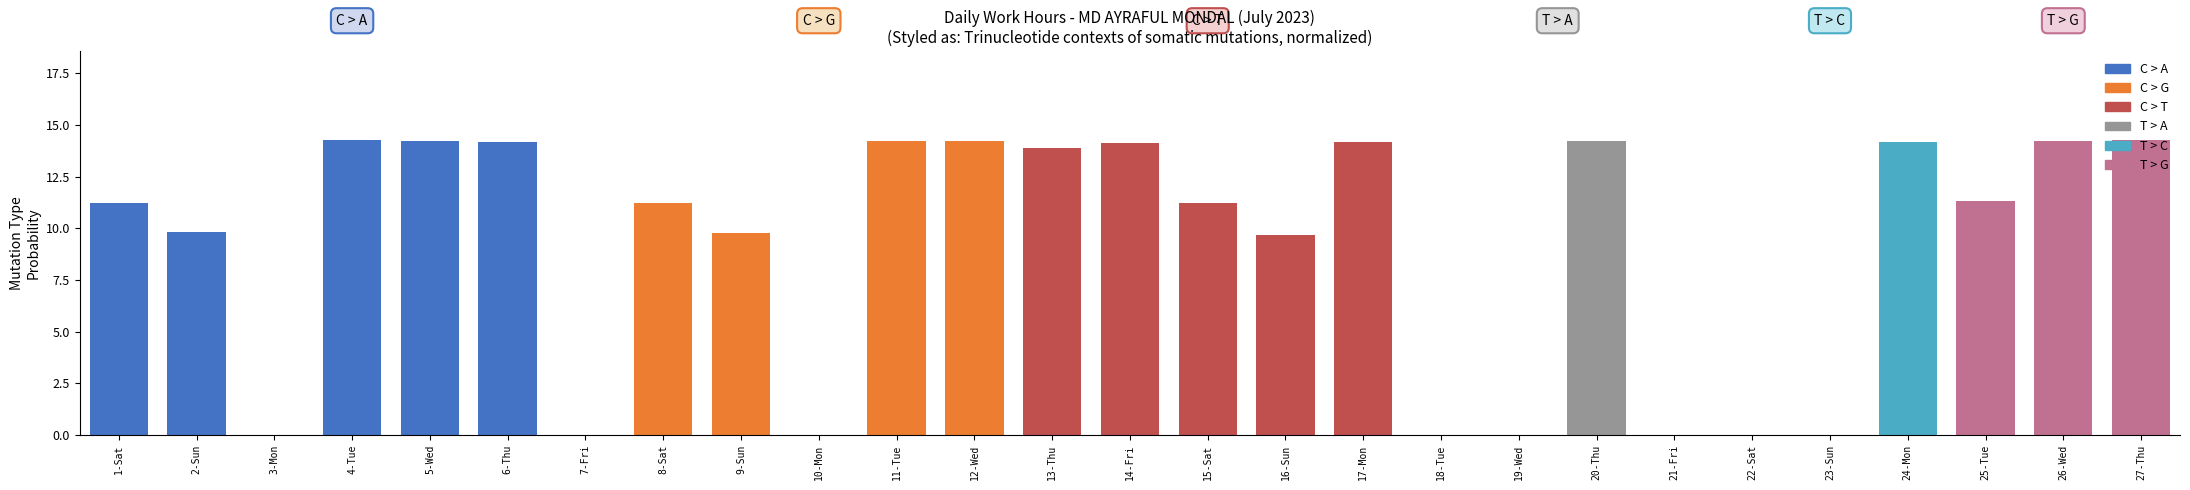

Are the bars horizontal?

No